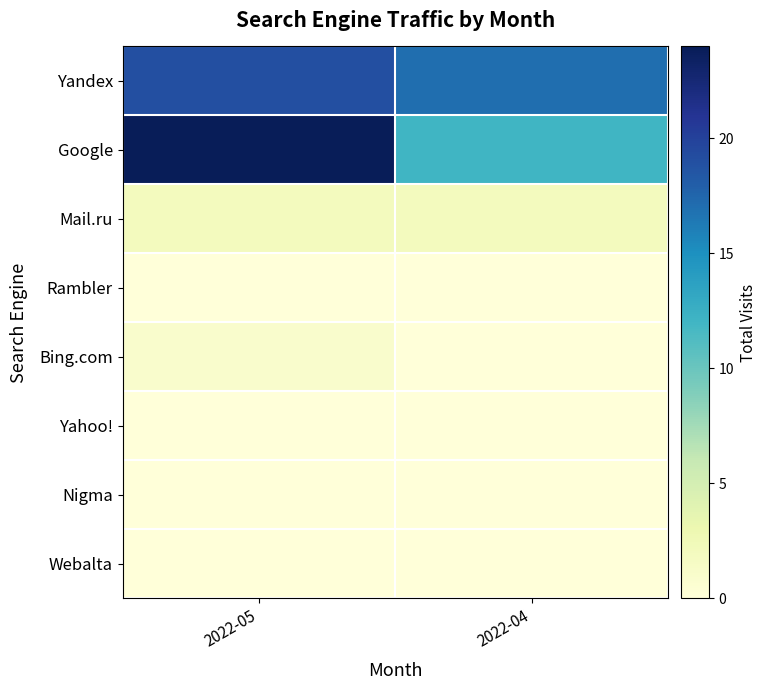

Which series has the largest range (max minus min)?

Google